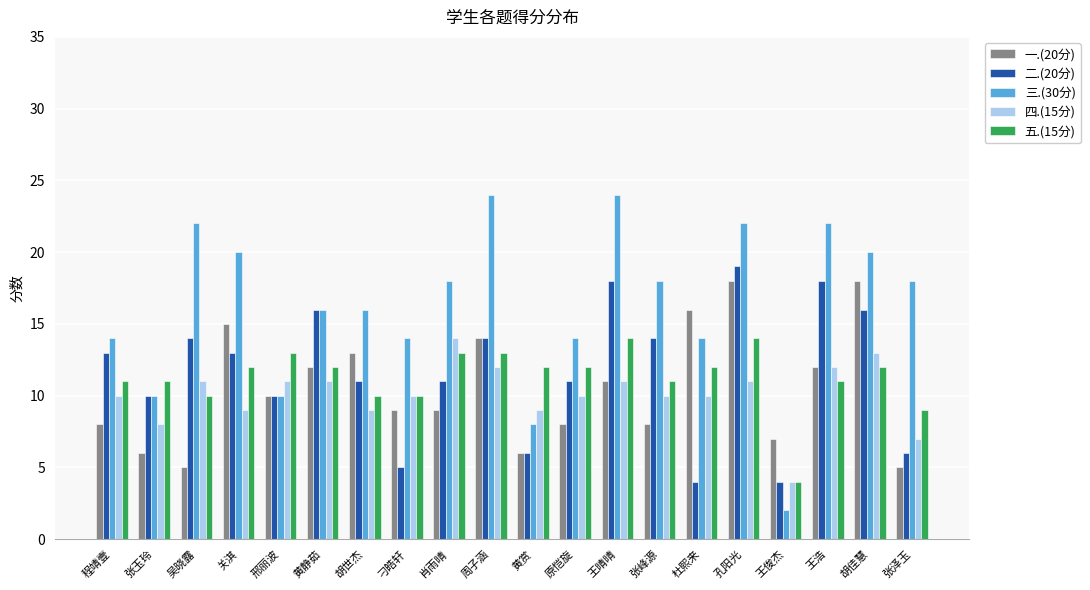

What is the maximum value shown in the chart?

24